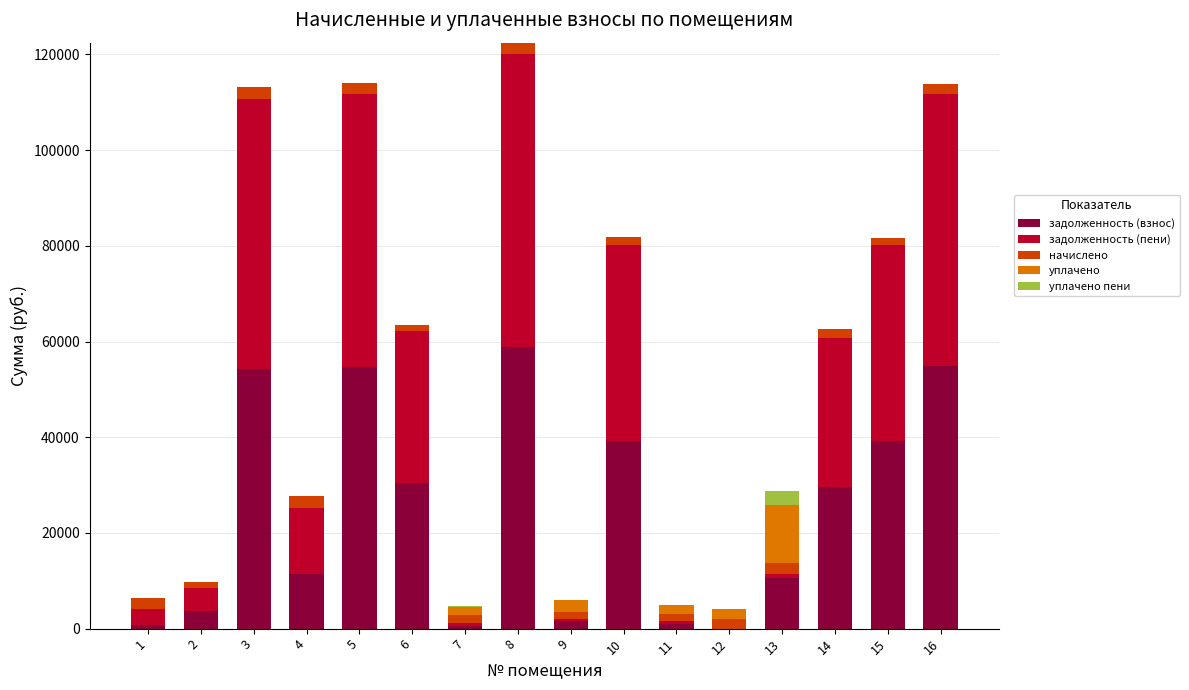

What is the sum of all задолженность (взнос) values?

390831.6